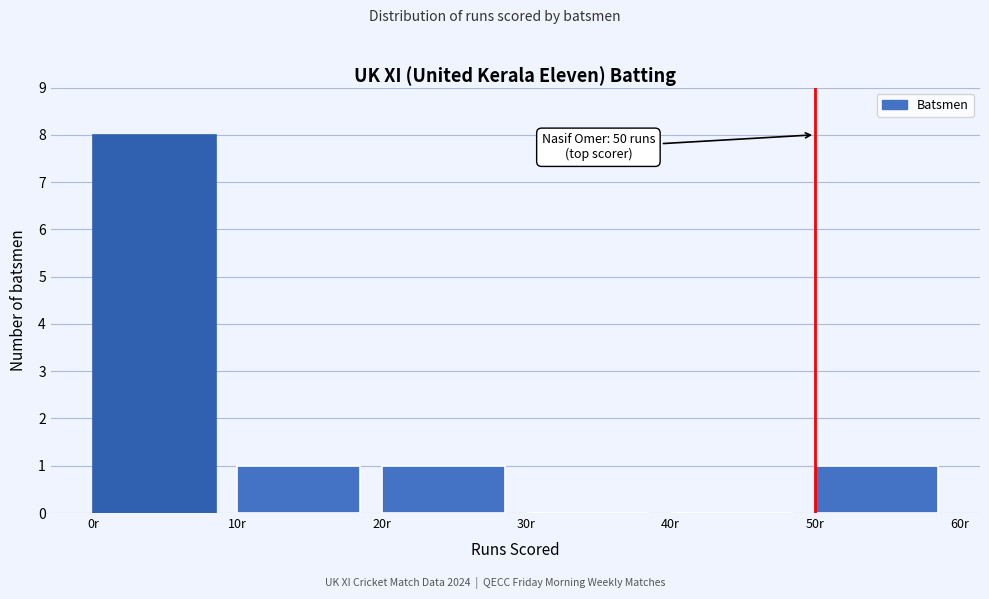

Over which range of the x-axis is the bar tallest?

0 to 10